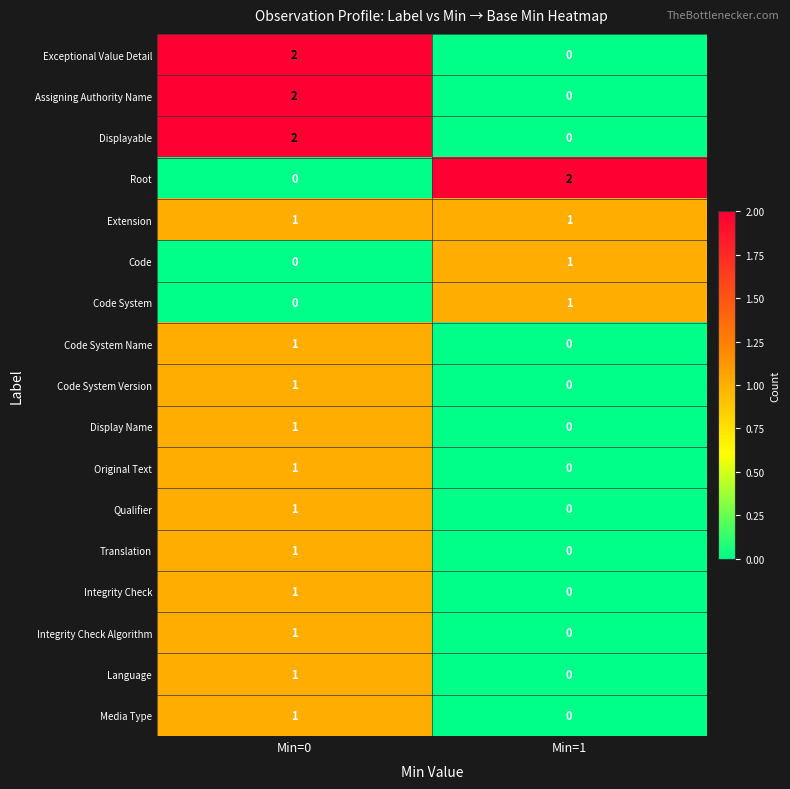

At which category is the sum across all series the highest?

Min=0